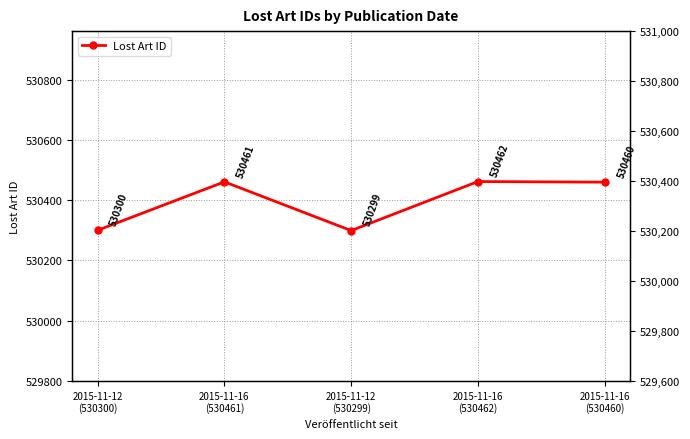

Is it true that the value at 2015-11-16
(530462) is 530462?

True